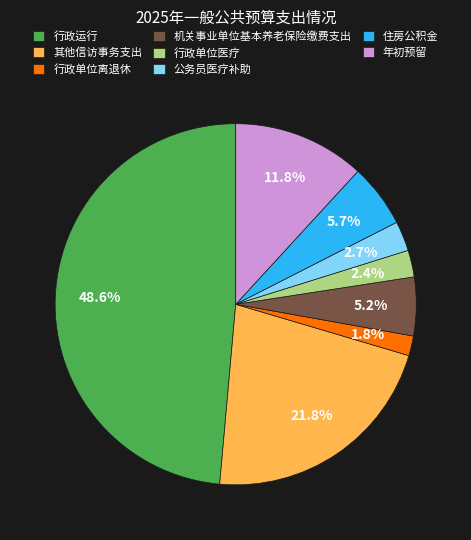

Between 行政单位离退休 and 其他信访事务支出, which is larger?

其他信访事务支出